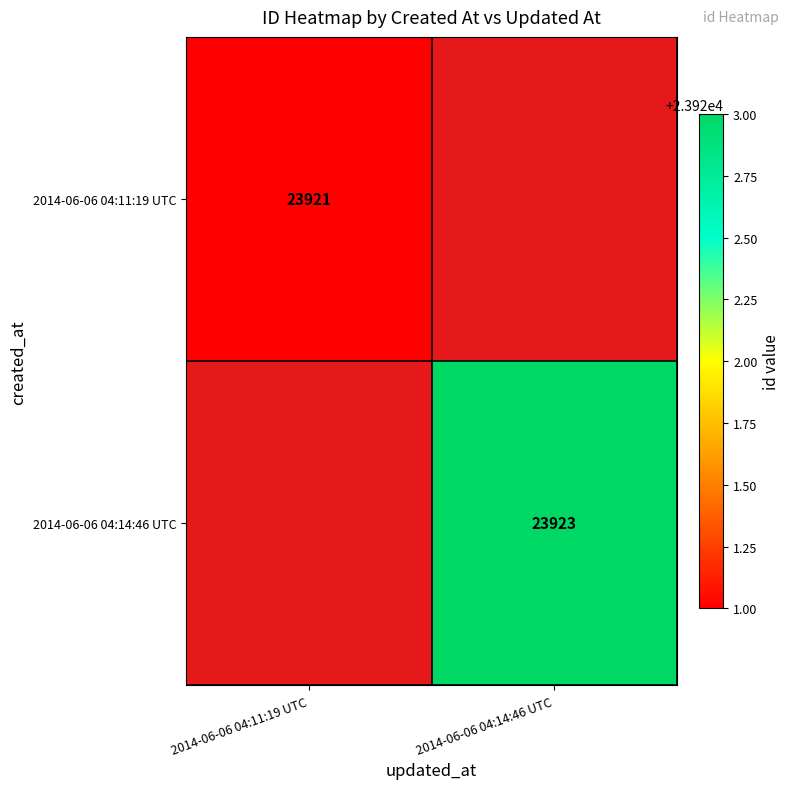

Which label corresponds to the smallest value in the chart?

2014-06-06 04:11:19 UTC